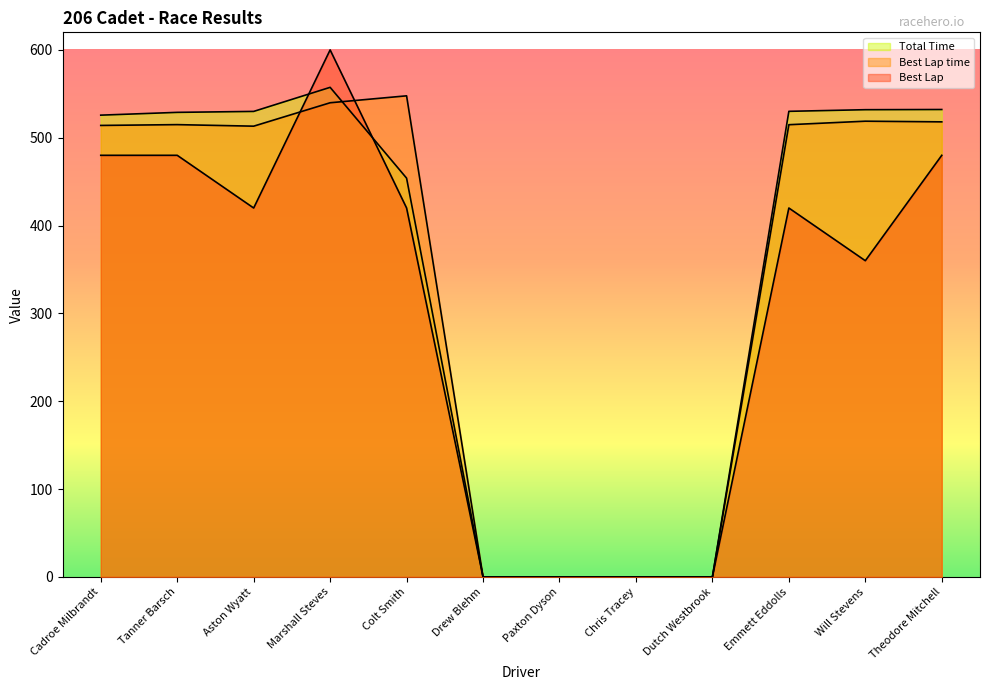

What is the label of the 3rd point from the left?

Aston Wyatt